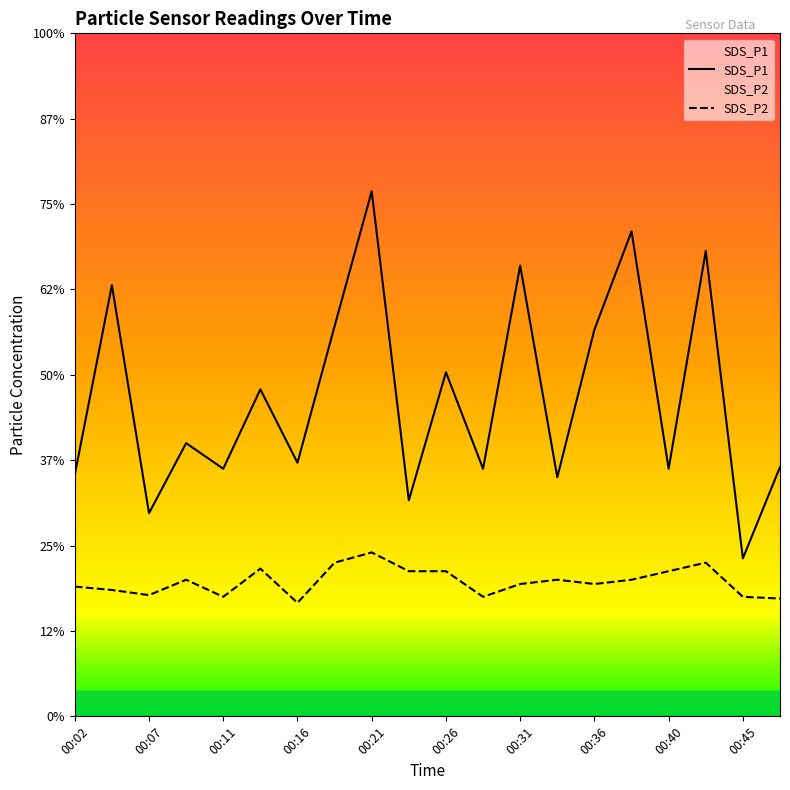

What is the spread (max minus min) of values at 00:31?

3.7